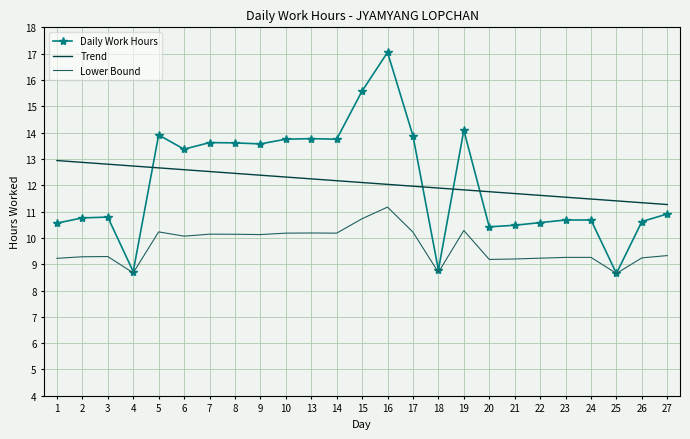

What is the total value across all series at 3?

32.9